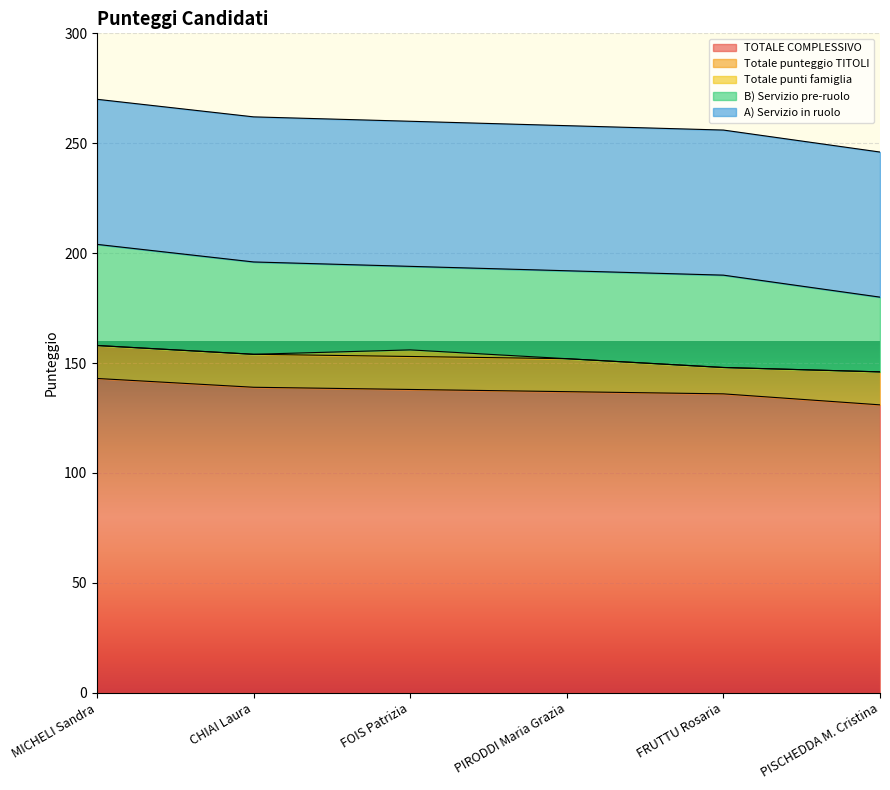

What is the label of the 1st point from the right?

PISCHEDDA M. Cristina